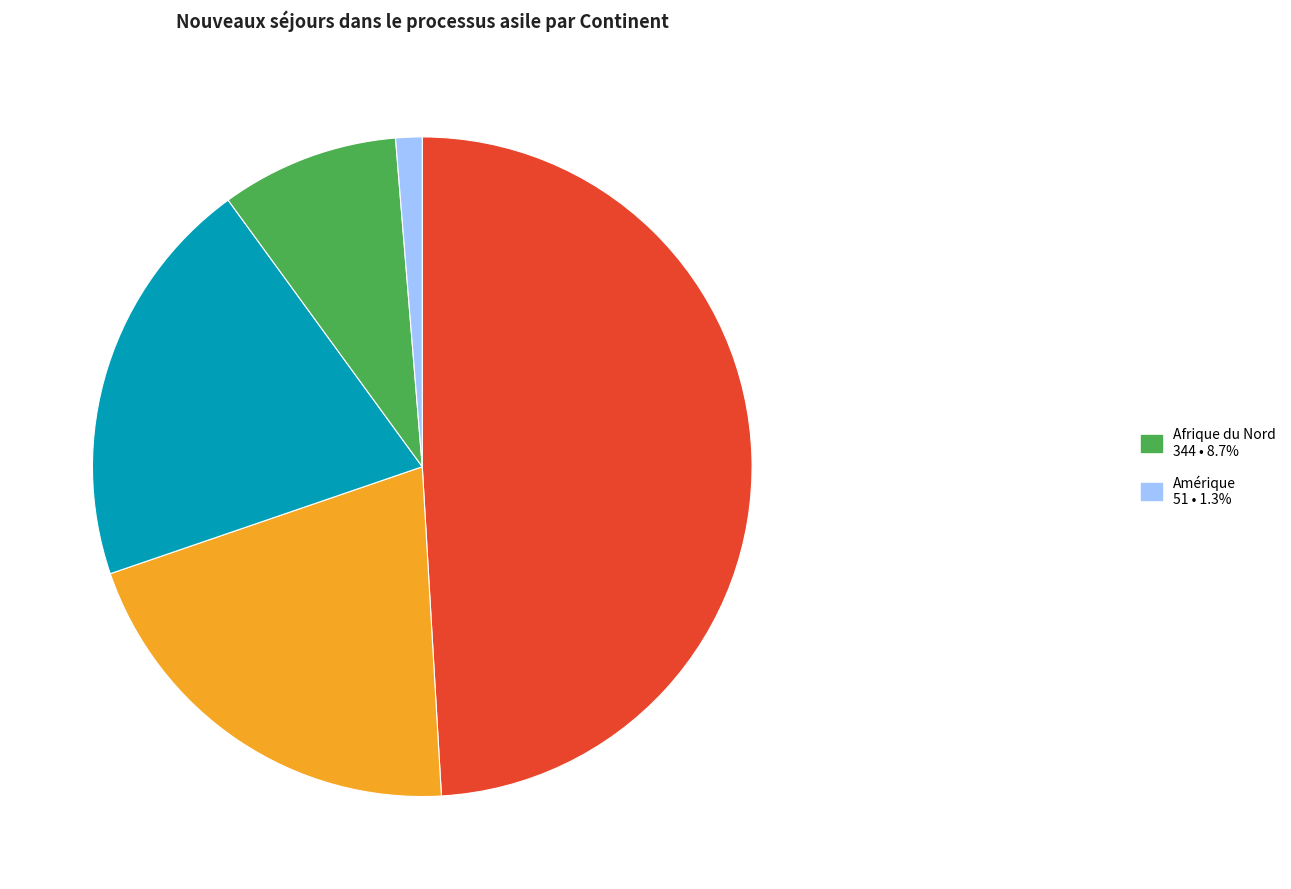

Is there any slice that represents more than half of the pie?

No